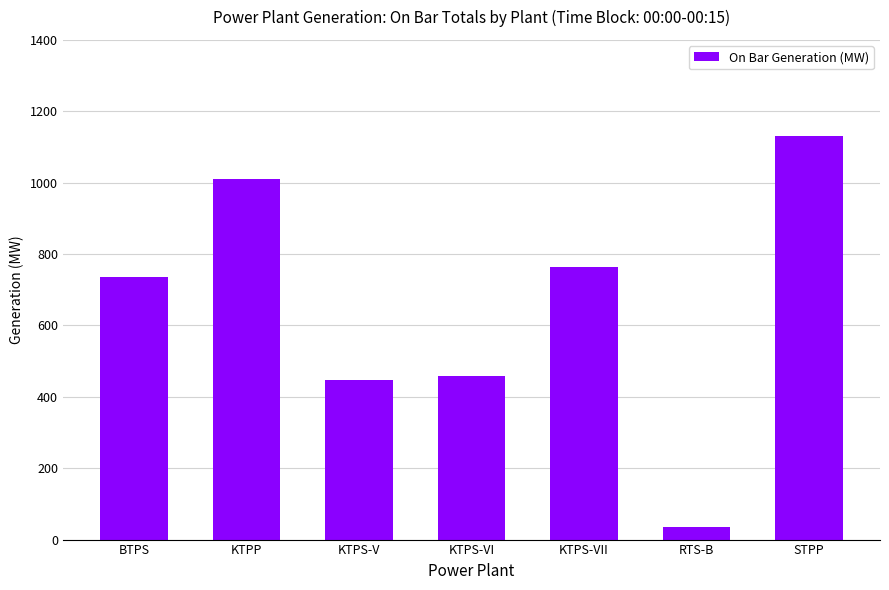

How many categories are shown in the chart?

7